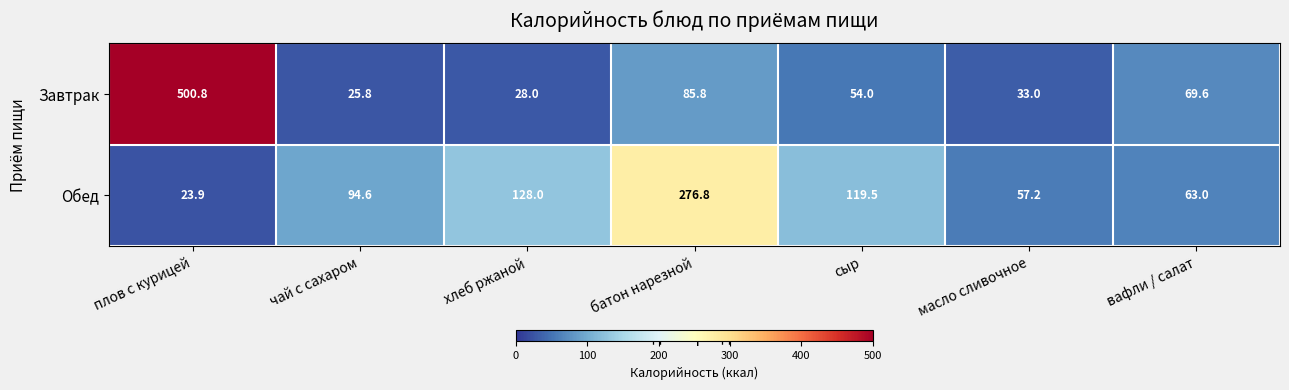

At how many categories does at least one series exceed 123?

3